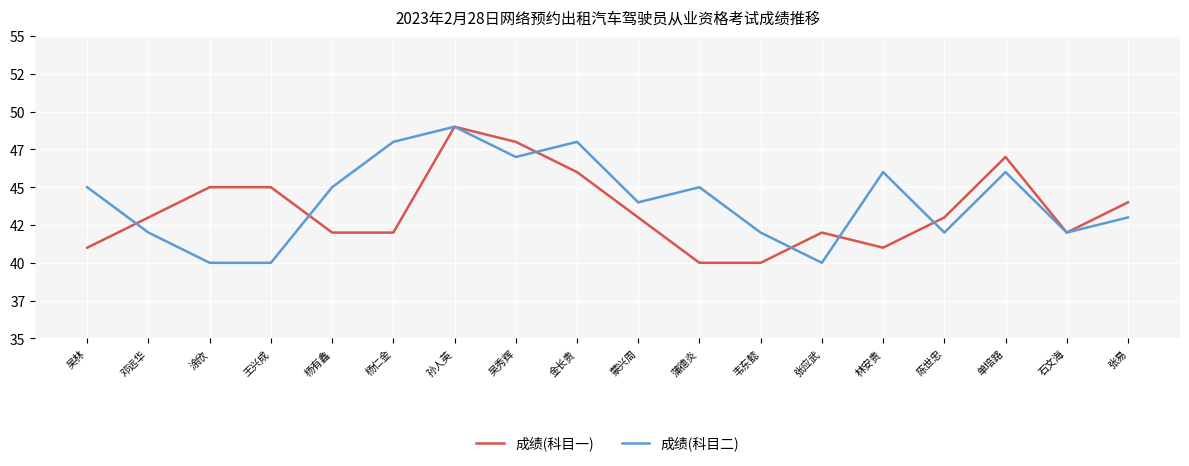

What are all the series names shown in the legend?

成绩(科目一), 成绩(科目二)